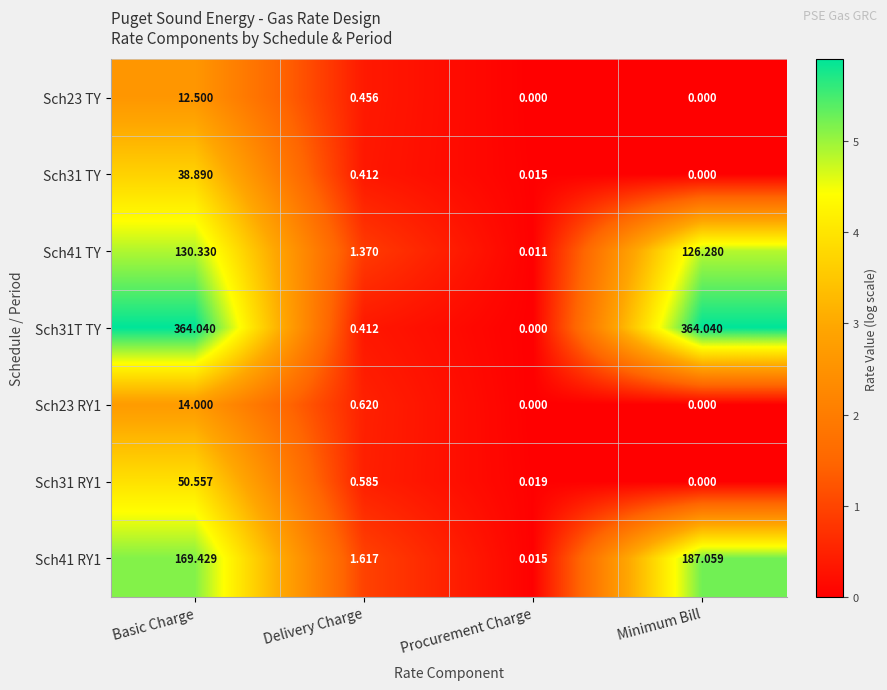

At which label is Sch31T TY closest to 182?

Delivery Charge